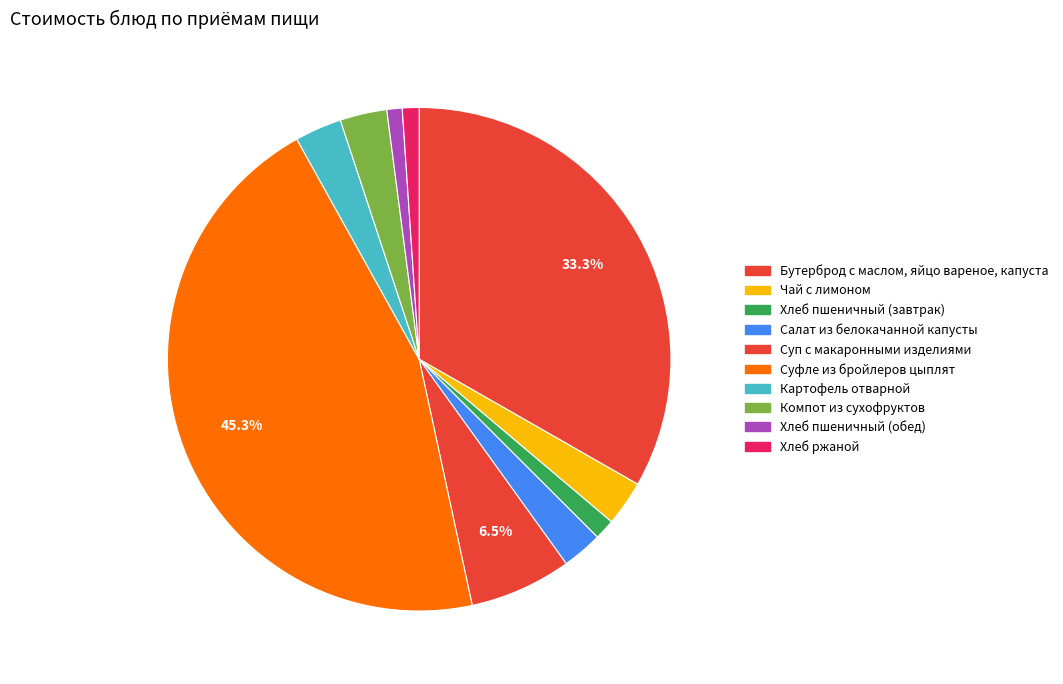

To the nearest percent, what portion does Хлеб ржаной represent?

1%